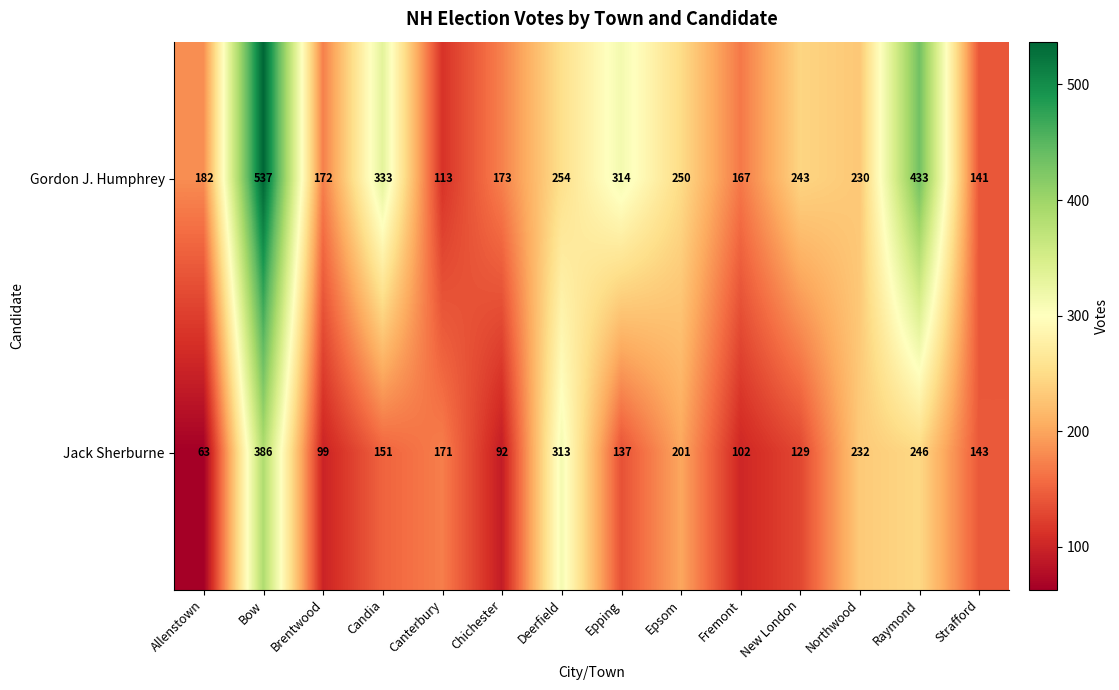

What is the difference between the highest and lowest values at Allenstown?

119